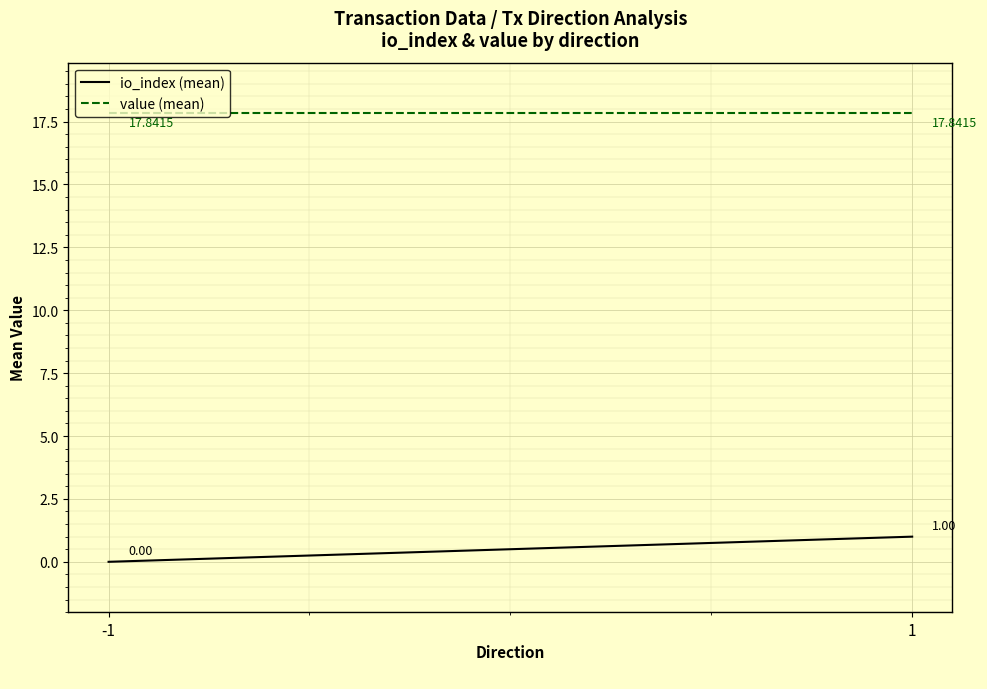

List the labels in order of value (mean) value, largest first.

-1, 1